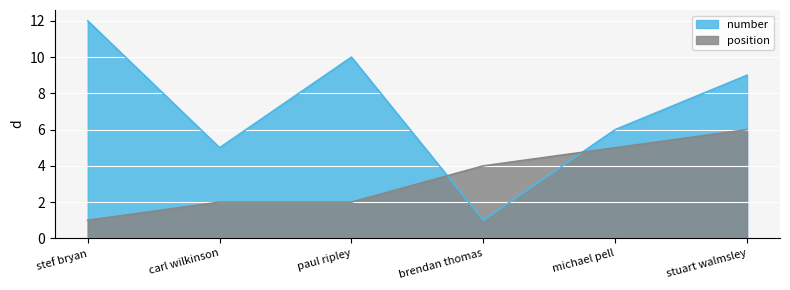

At which label is position closest to 3?

carl wilkinson